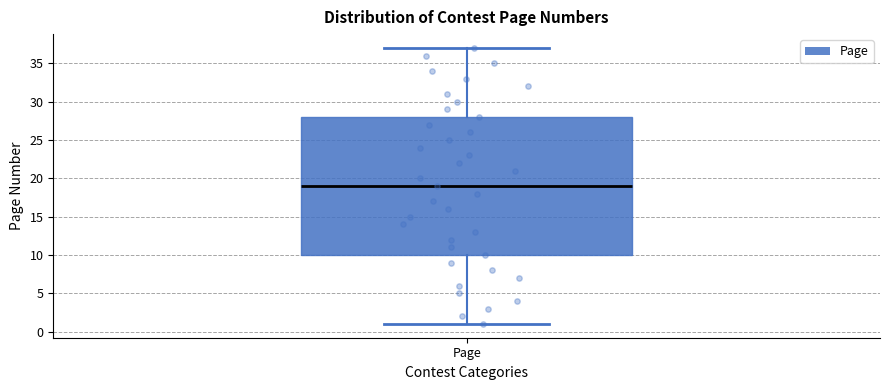

Where does the lower whisker of the box for Page end on the y-axis? The values are not printed on the chart, so give them approximately, as read against the axis.

1